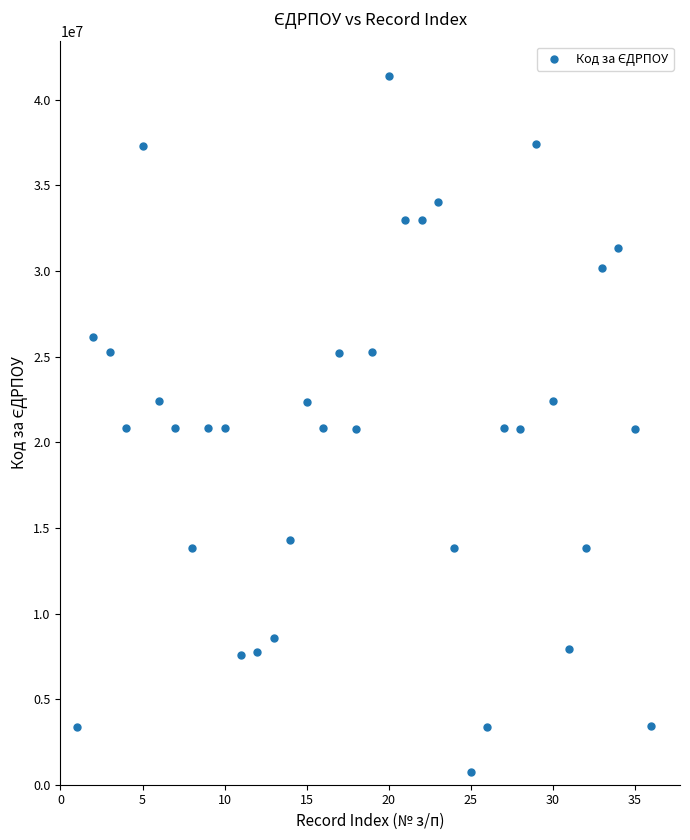

What is the range of Y values (max minus min)?

40652194